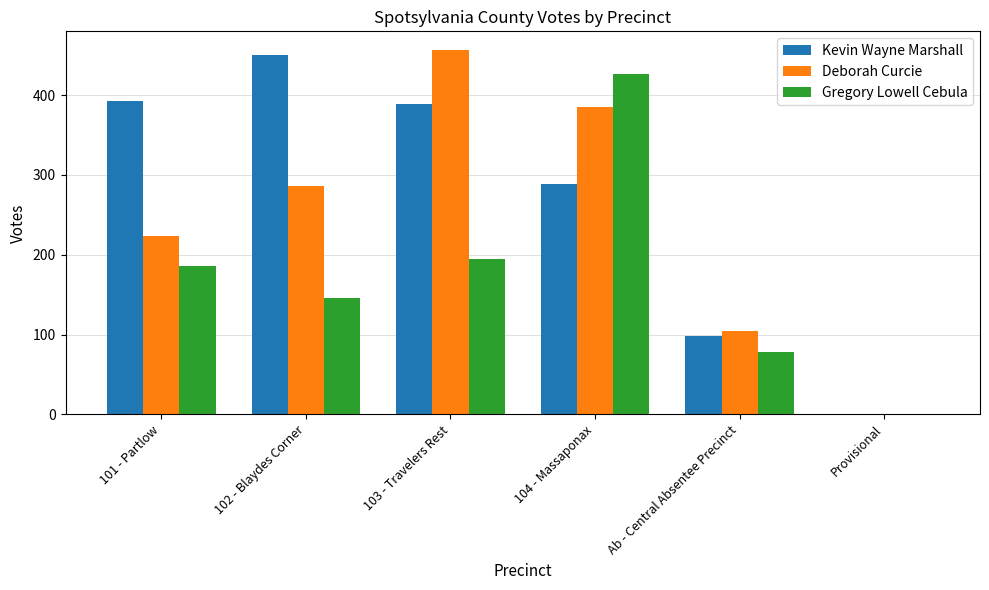

Reading left to right, list all the values displayed in this chart.

Kevin Wayne Marshall: 392	450	389	288	98	0
Deborah Curcie: 223	286	457	385	105	0
Gregory Lowell Cebula: 186	146	195	427	78	1